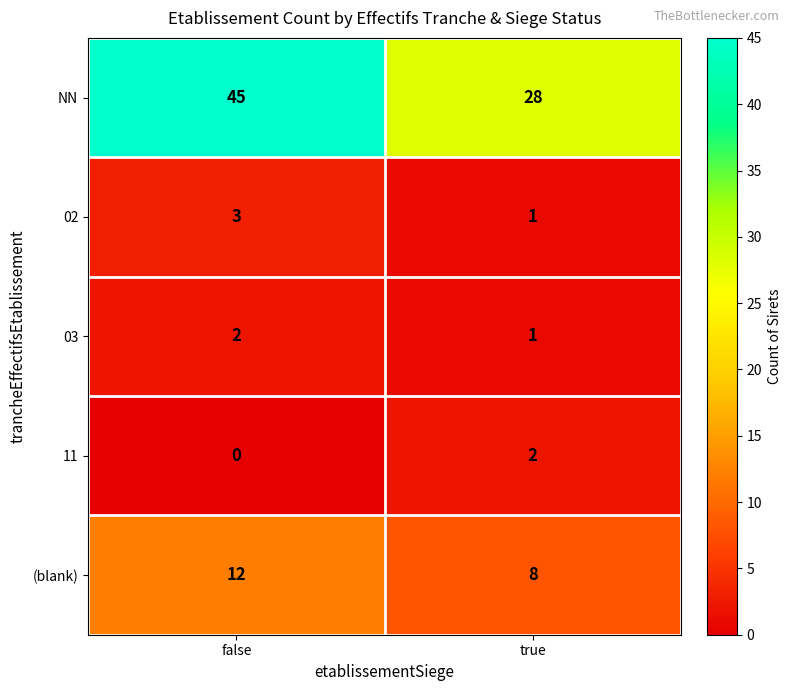

The value of 11 at true is 2. True or false?

True